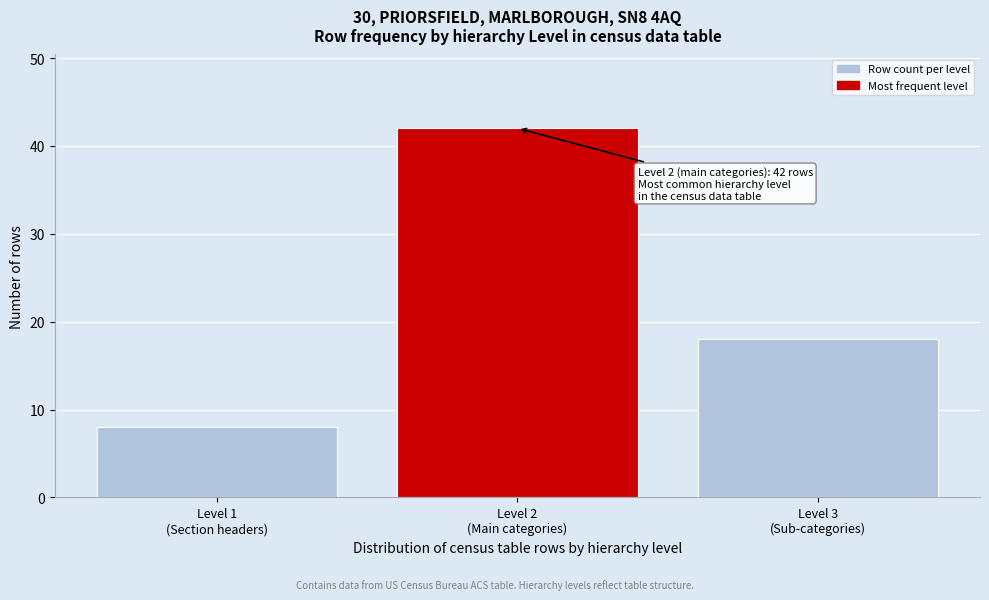

Reading right to left, extract all data points from this chart.

18	42	8